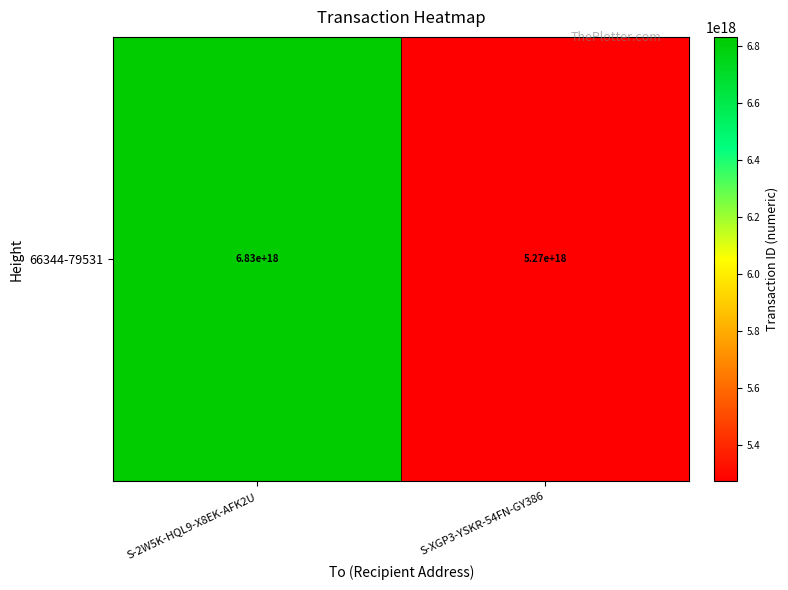

Reading left to right, list all the values displayed in this chart.

S-2W5K-HQL9-X8EK-AFK2U=6830954674265858048	S-XGP3-YSKR-54FN-GY386=5270785235641468928